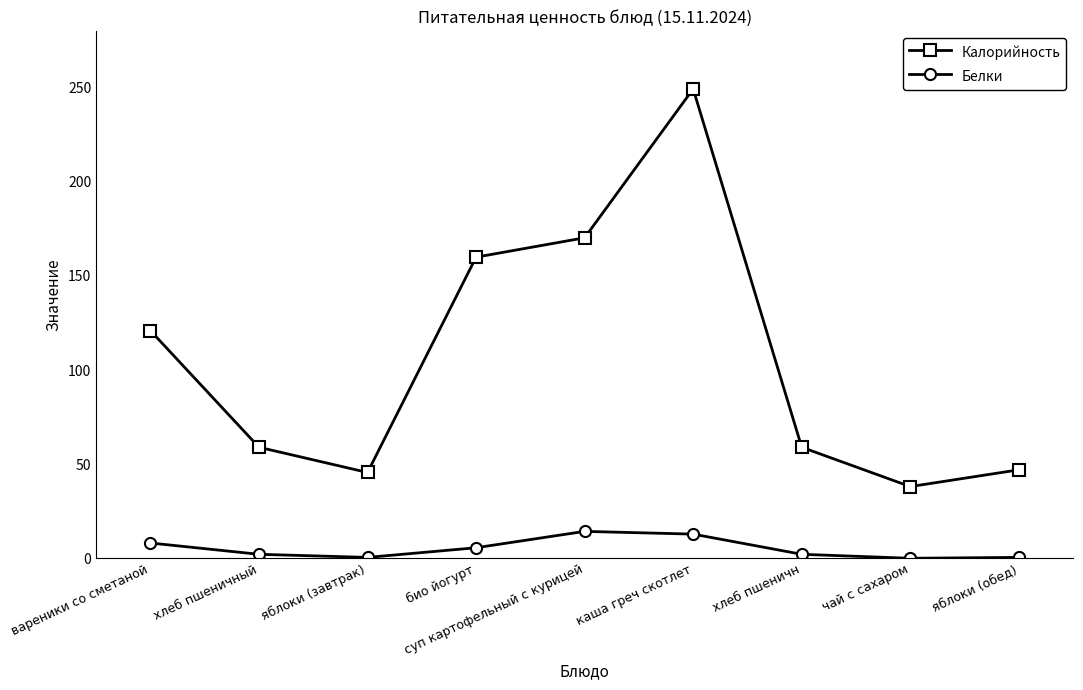

Does the chart display data point markers on the line(s)?

Yes